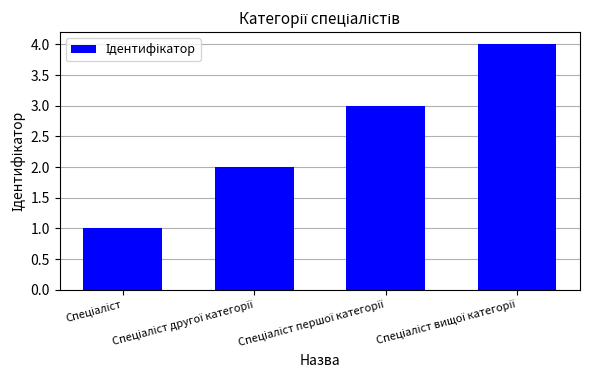

What is the greatest value displayed?

4